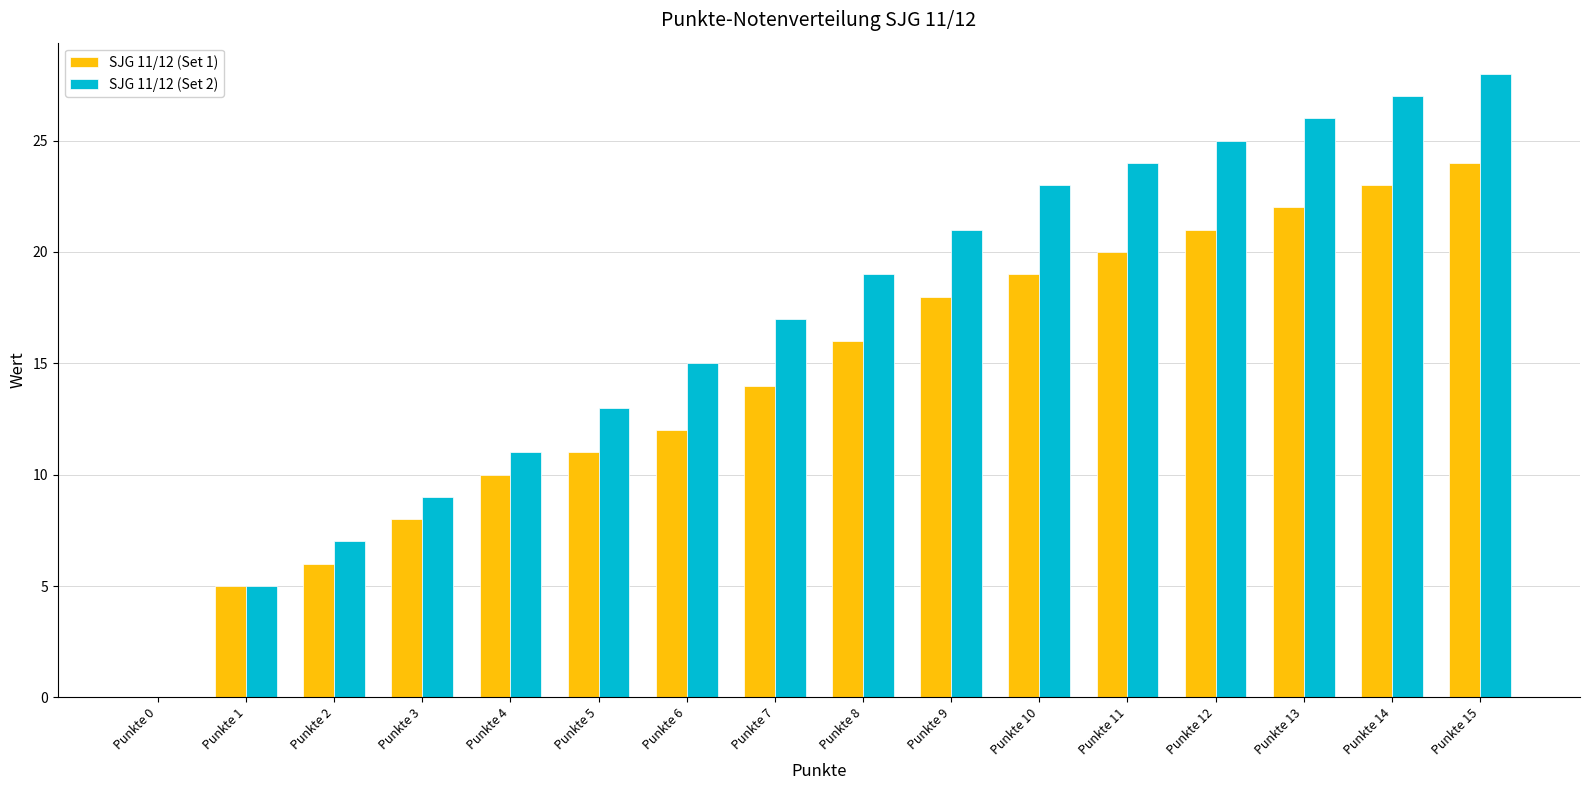

Is it true that SJG 11/12 (Set 2) equals 16 at Punkte 4?

False